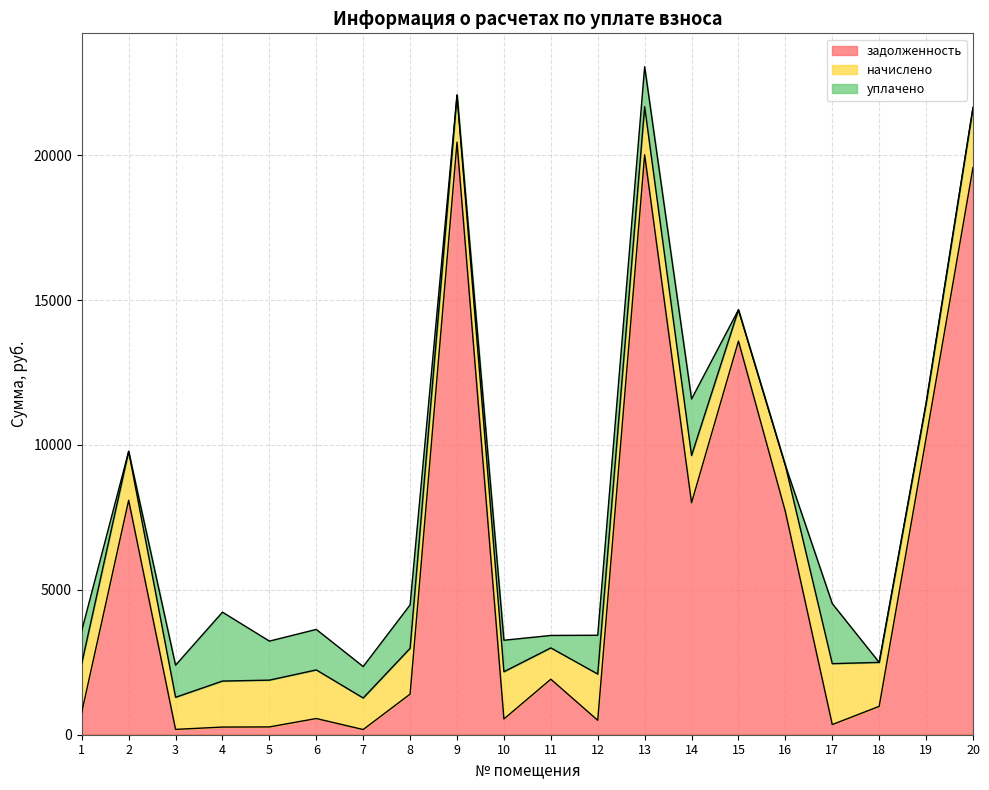

Where is начислено nearest to the value 1591?

4